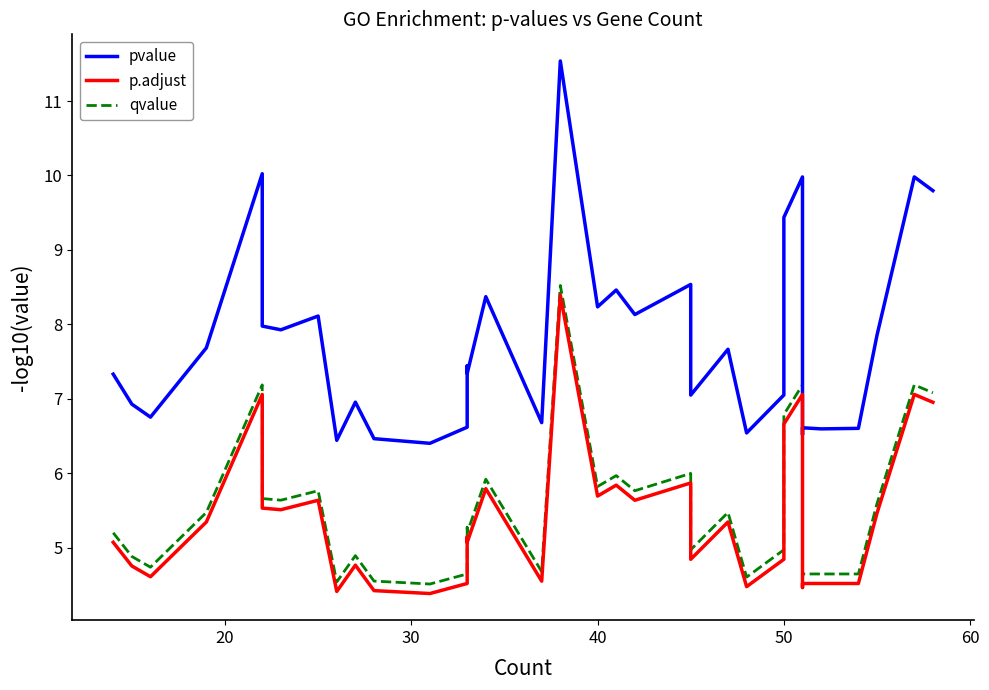

True or false: qvalue and pvalue cross at least once.

False